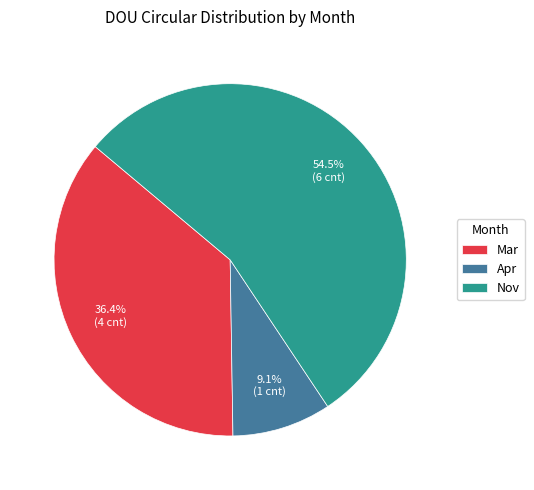

How many slices are in this pie chart?

3